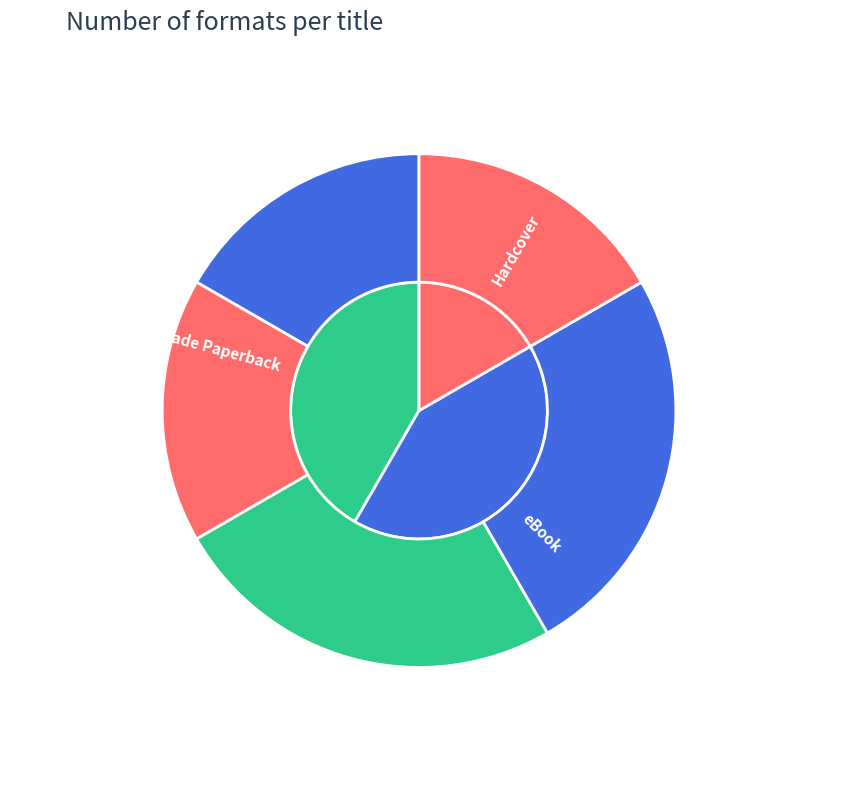

Does any single category account for the majority?

No